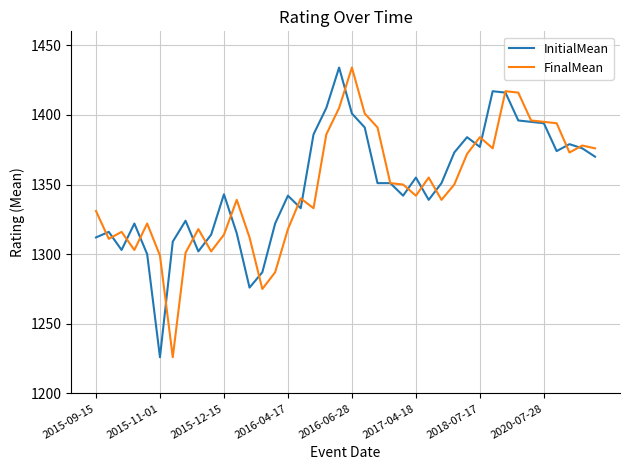

What is the minimum value shown in the chart?

1226